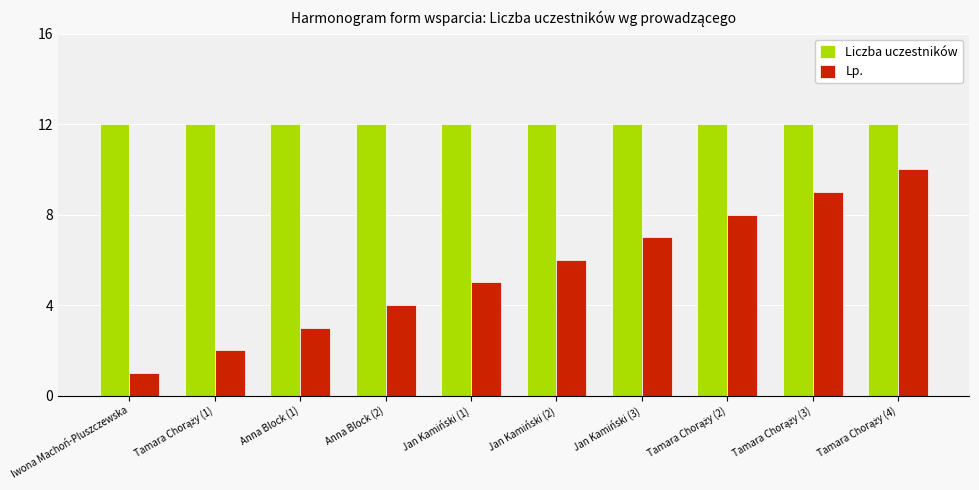

Is the value of Liczba uczestników at Jan Kamiński (2) greater than the value of Lp. at Jan Kamiński (1)?

Yes